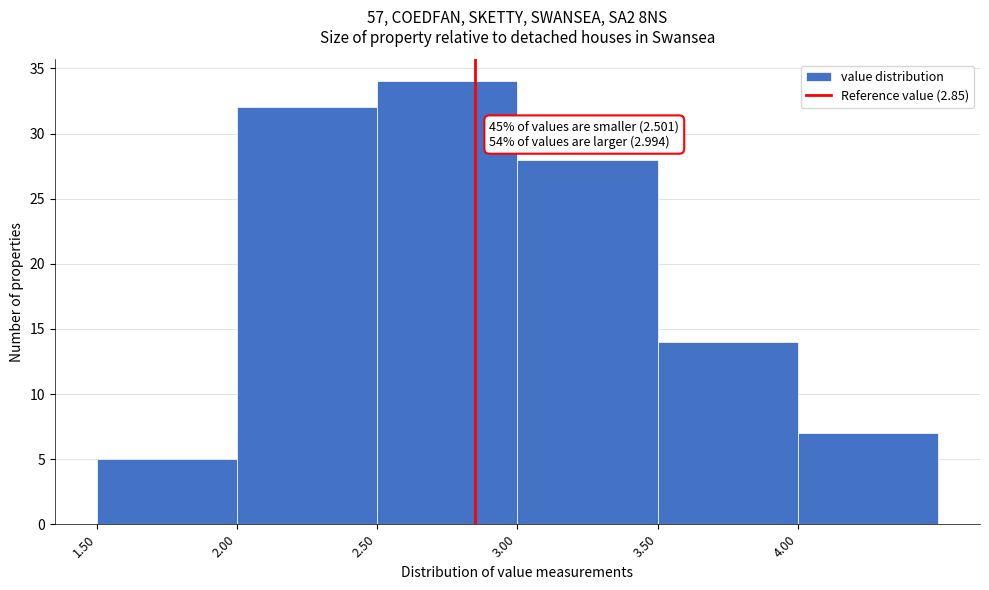

Which range on the x-axis has the tallest bar?

2.5 to 3.0